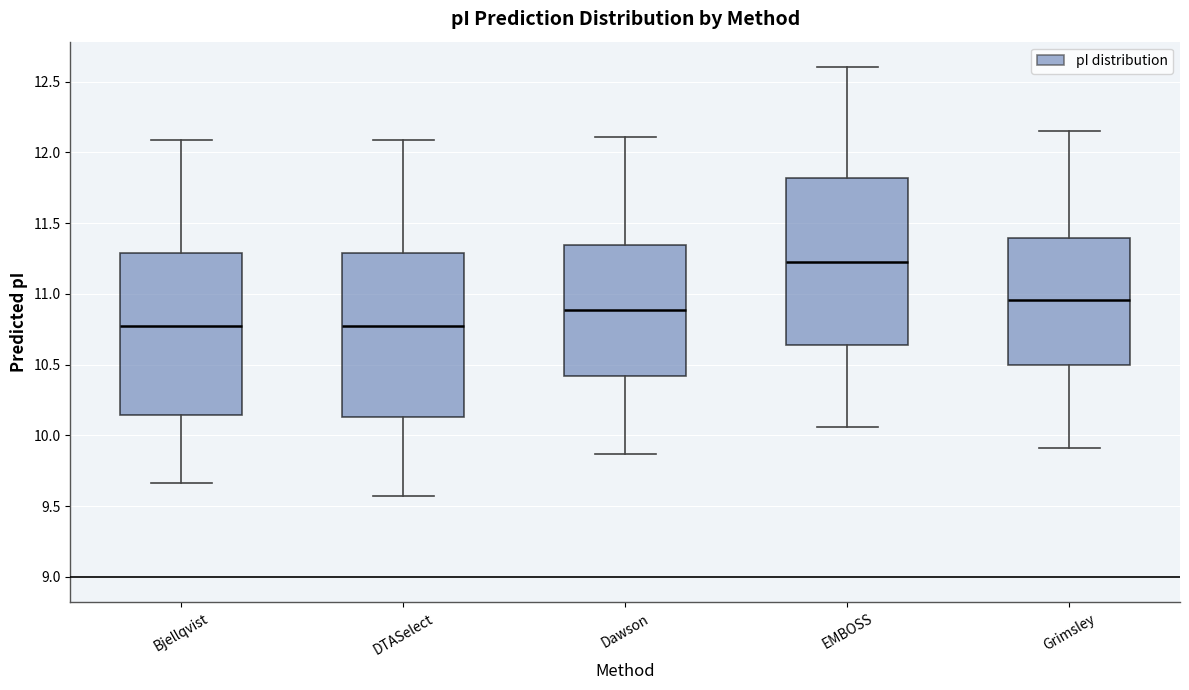

Reading left to right, read every box against the y-axis: the position of its median line, the range the box covers, and the ends of its whiskers. The values are not printed on the chart, so give them approximately, as read against the axis.

Bjellqvist: median 10.75, box 10.15 to 11.30, whiskers 9.65 to 12.10
DTASelect: median 10.75, box 10.15 to 11.30, whiskers 9.60 to 12.10
Dawson: median 10.90, box 10.40 to 11.35, whiskers 9.85 to 12.10
EMBOSS: median 11.25, box 10.65 to 11.80, whiskers 10.05 to 12.60
Grimsley: median 10.95, box 10.50 to 11.40, whiskers 9.90 to 12.15